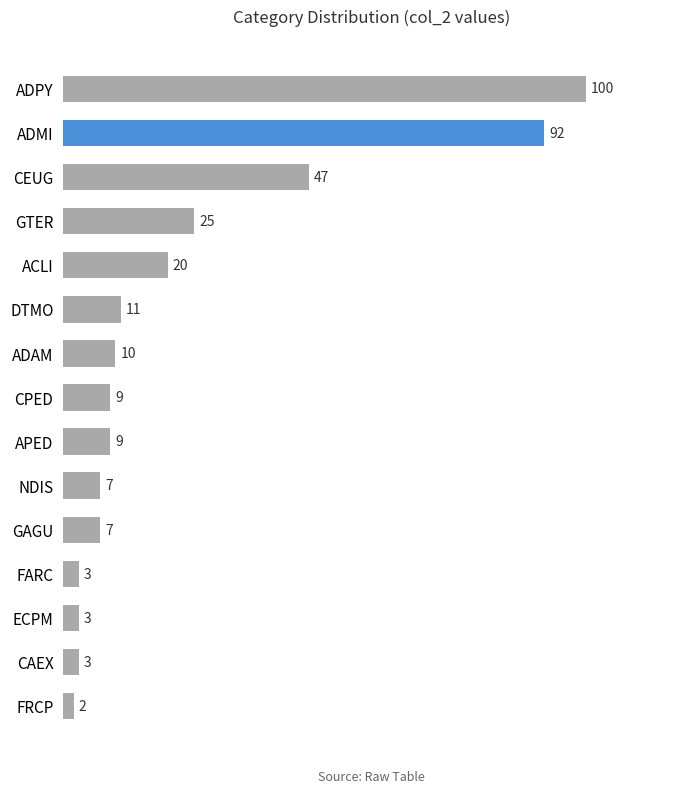

What position from the bottom is ADMI?

14